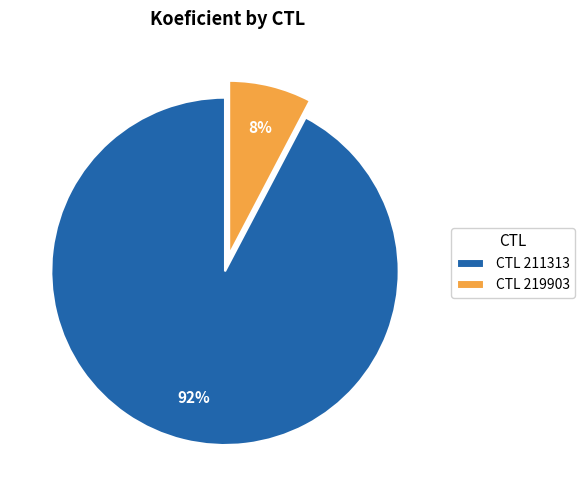

What is the majority slice?

CTL 211313